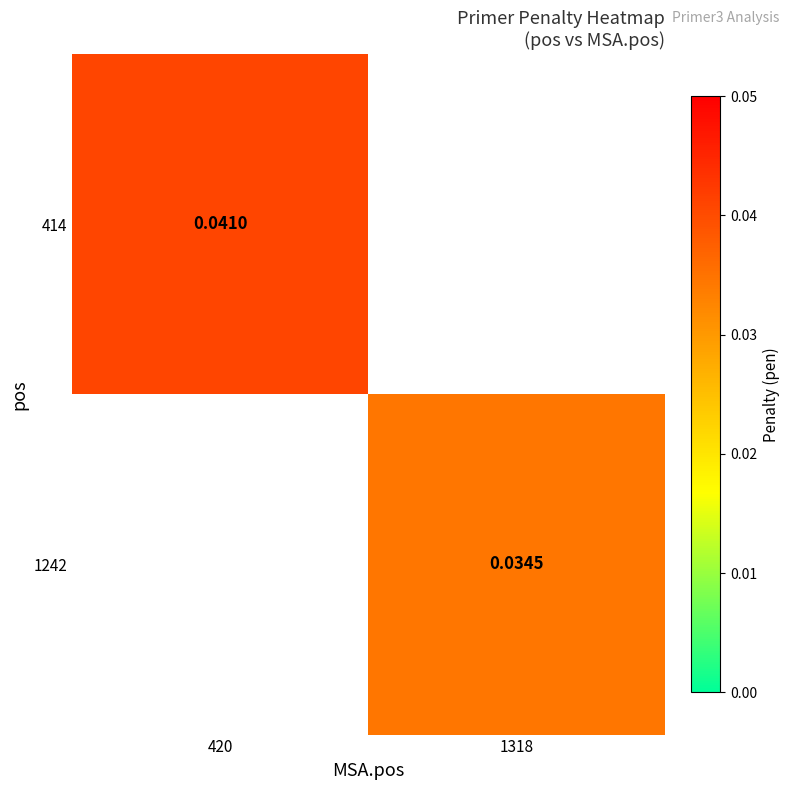

Is the value of 1242 at 1318 greater than the value of 414 at 420?

No